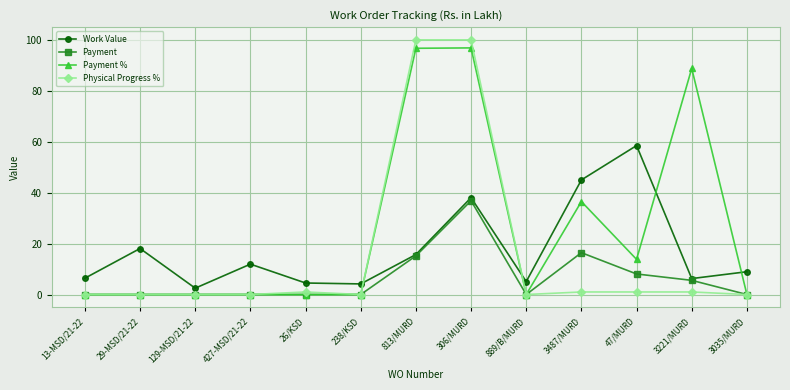

What is the maximum value for Physical Progress %?

100.0